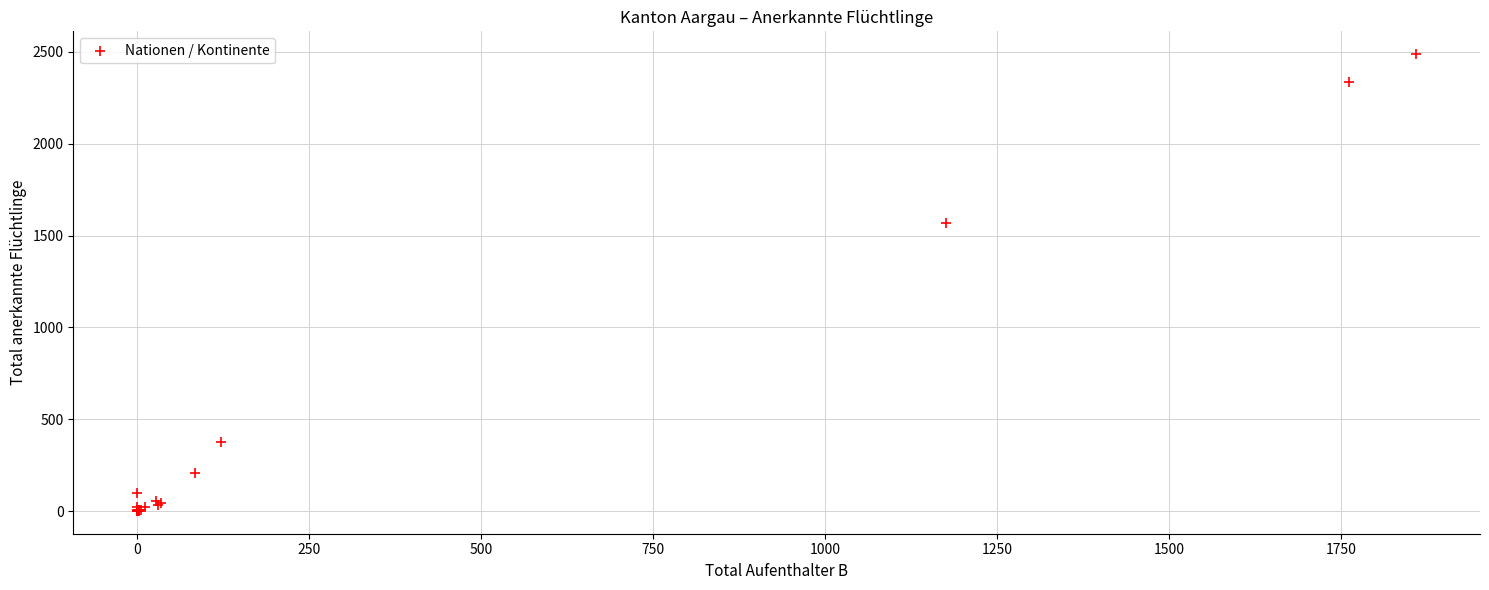

What Y value in the scatter plot is closest to 1244?

1569